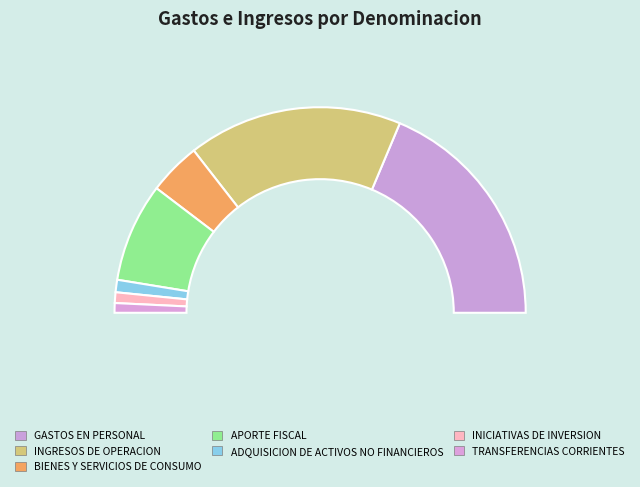

Rank the categories by value from highest to lowest.

GASTOS EN PERSONAL, INGRESOS DE OPERACION, APORTE FISCAL, BIENES Y SERVICIOS DE CONSUMO, ADQUISICION DE ACTIVOS NO FINANCIEROS, INICIATIVAS DE INVERSION, TRANSFERENCIAS CORRIENTES